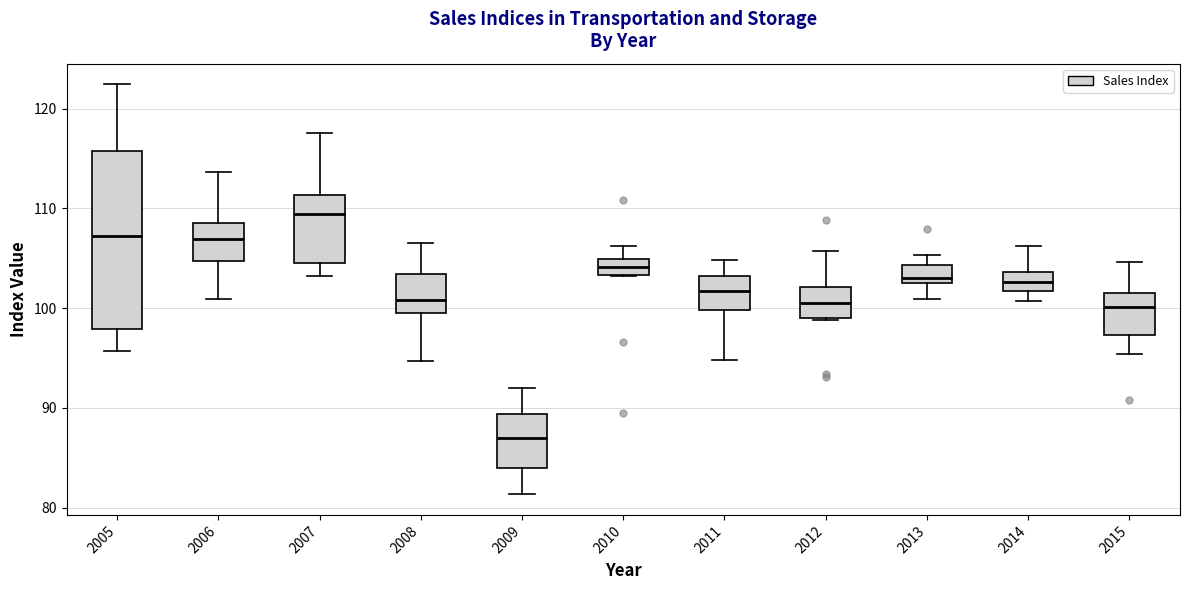

Where is the upper edge of the box at x = 2014 on the y-axis? The values are not printed on the chart, so give them approximately, as read against the axis.

104